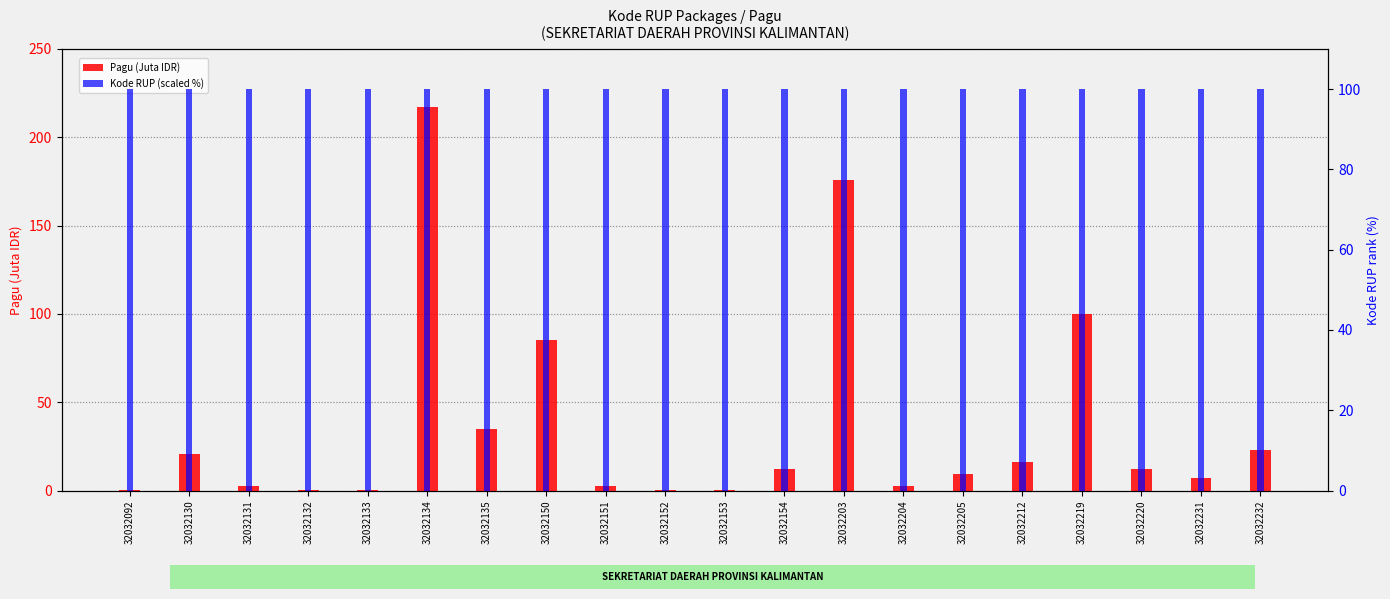

At which label is Pagu (Juta IDR) closest to 108?

32032219